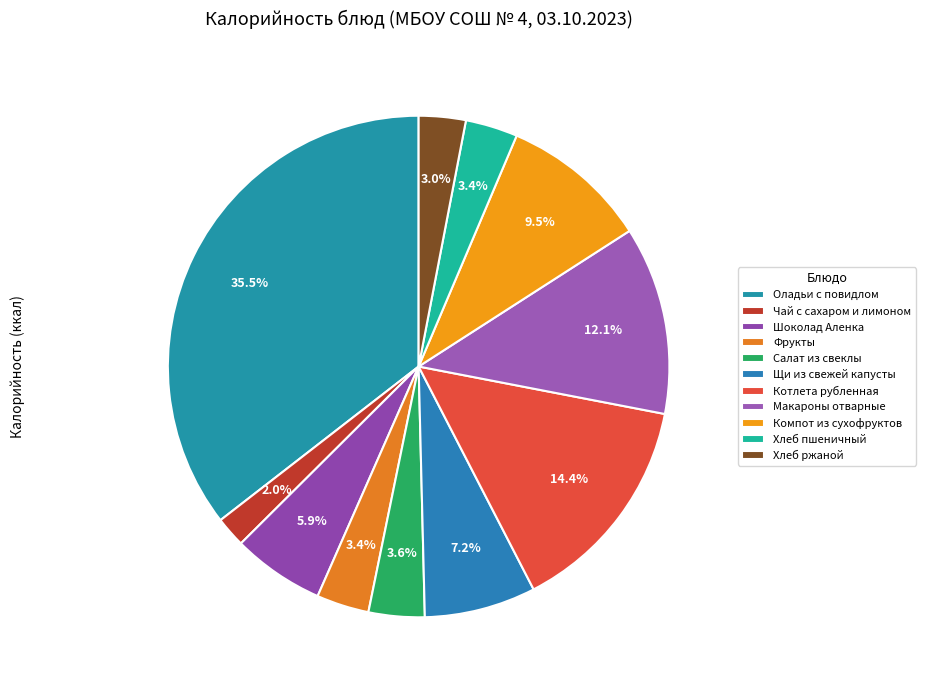

Is Хлеб пшеничный the majority of the pie?

No